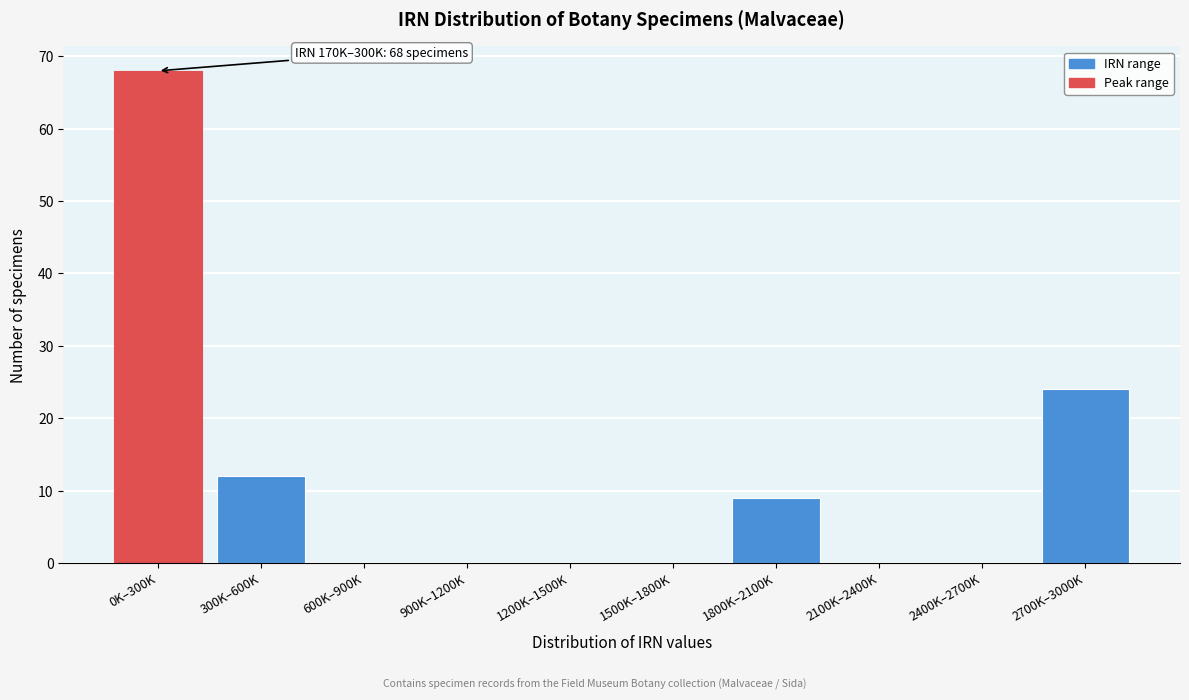

Reading right to left, list all the values displayed in this chart.

2700K–3000K=24	2400K–2700K=0	2100K–2400K=0	1800K–2100K=9	1500K–1800K=0	1200K–1500K=0	900K–1200K=0	600K–900K=0	300K–600K=12	0K–300K=68